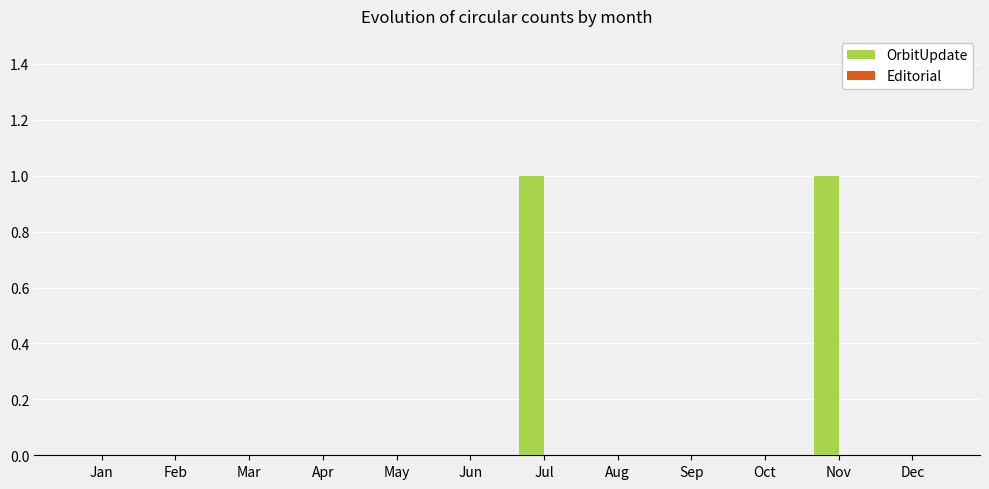

Between Nov and Apr, which is larger?

Nov